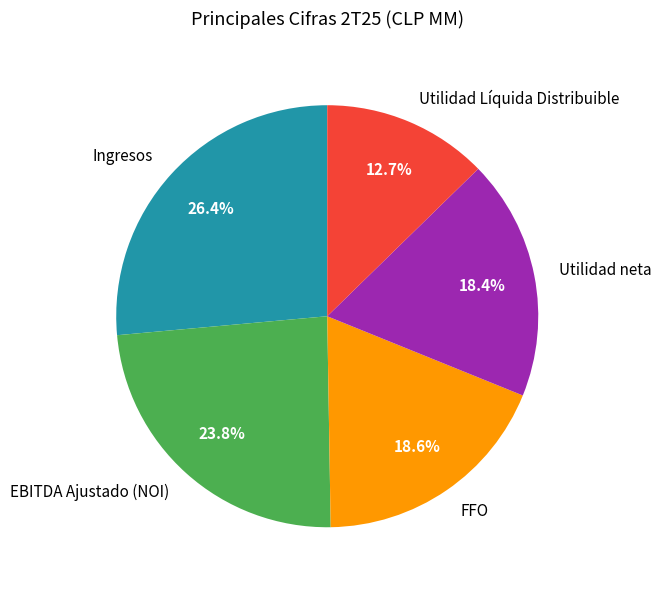

How much of the chart is everything except Utilidad neta?

81.6%